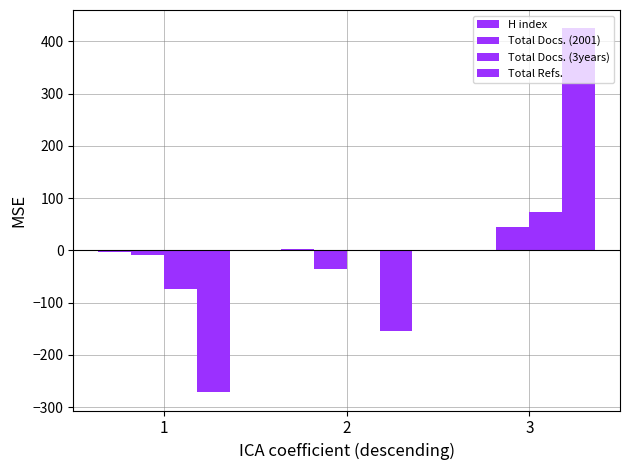

What is the minimum value shown in the chart?

-271.7